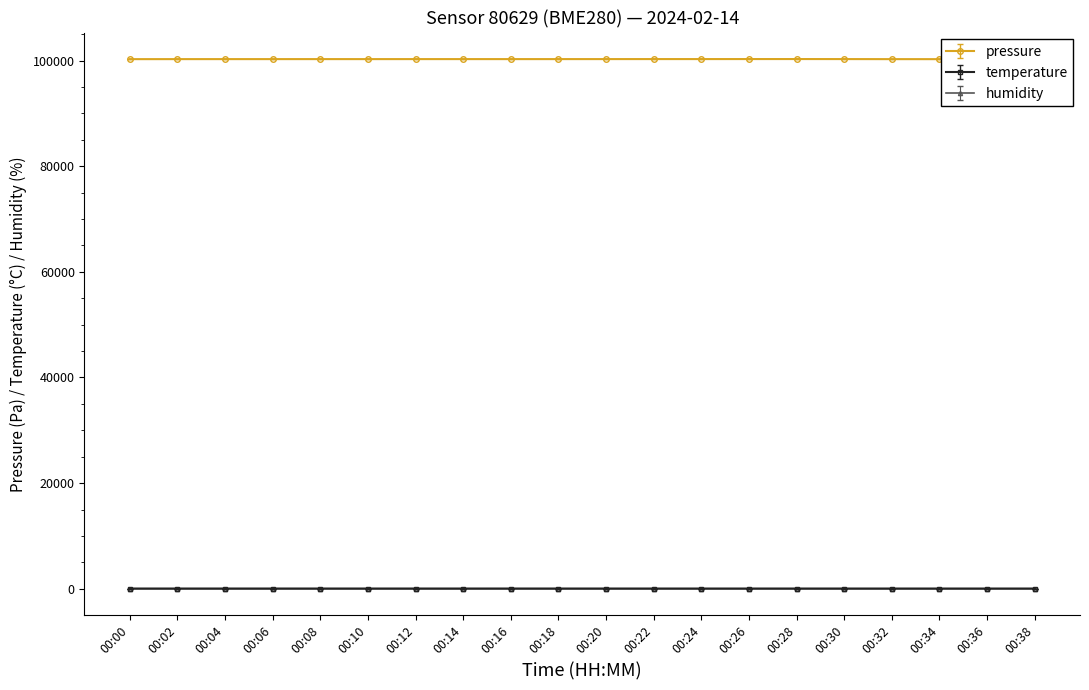

What are all the series names shown in the legend?

pressure, temperature, humidity